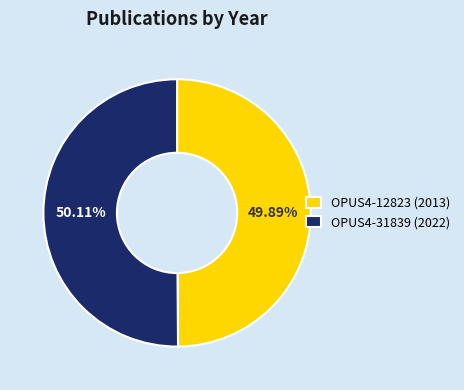

What percentage is the OPUS4-12823 slice, to the nearest percent?

50%